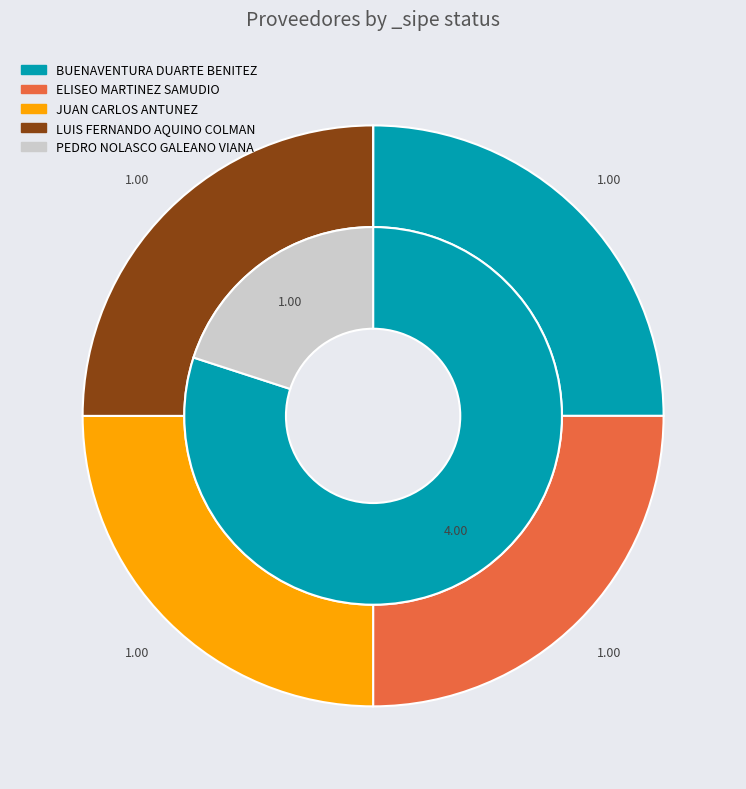

Which has a higher value, LUIS FERNANDO AQUINO COLMAN or JUAN CARLOS ANTUNEZ?

LUIS FERNANDO AQUINO COLMAN